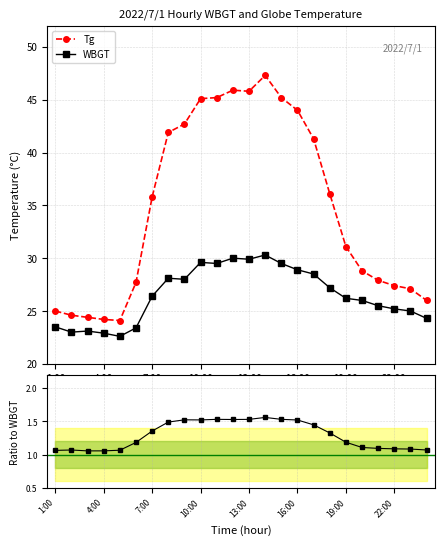

Which category has the highest value in the Tg / WBGT series?

13